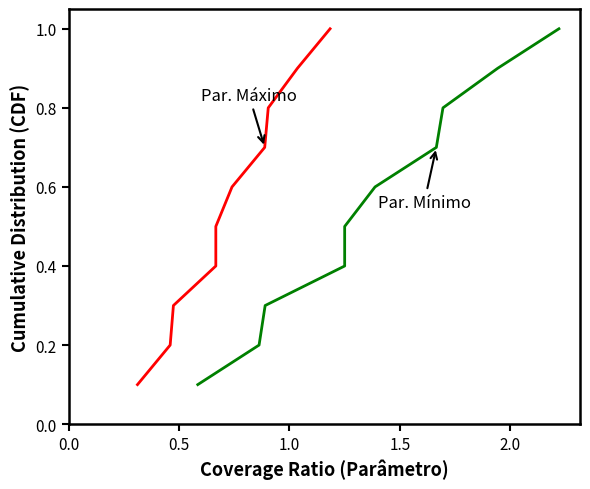

What is the highest value of the Par. Máximo series?

1.0